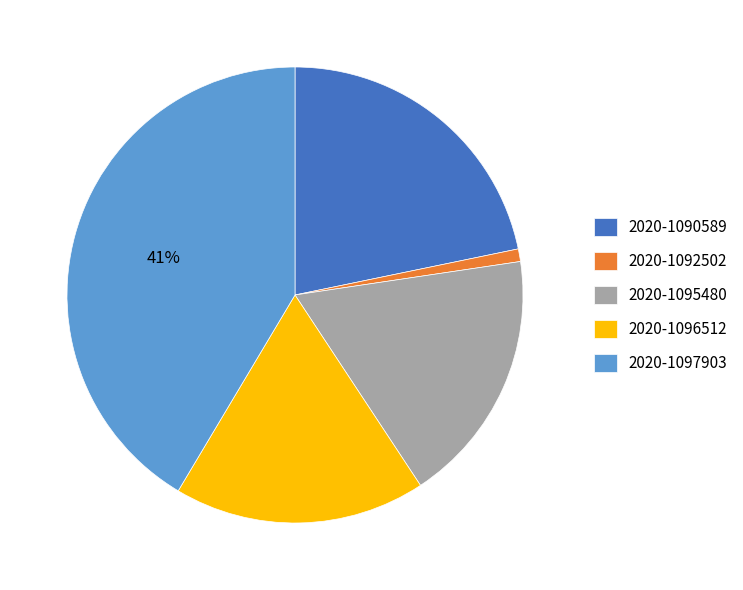

Is it true that 2020-1090589 is 22% of the pie?

True